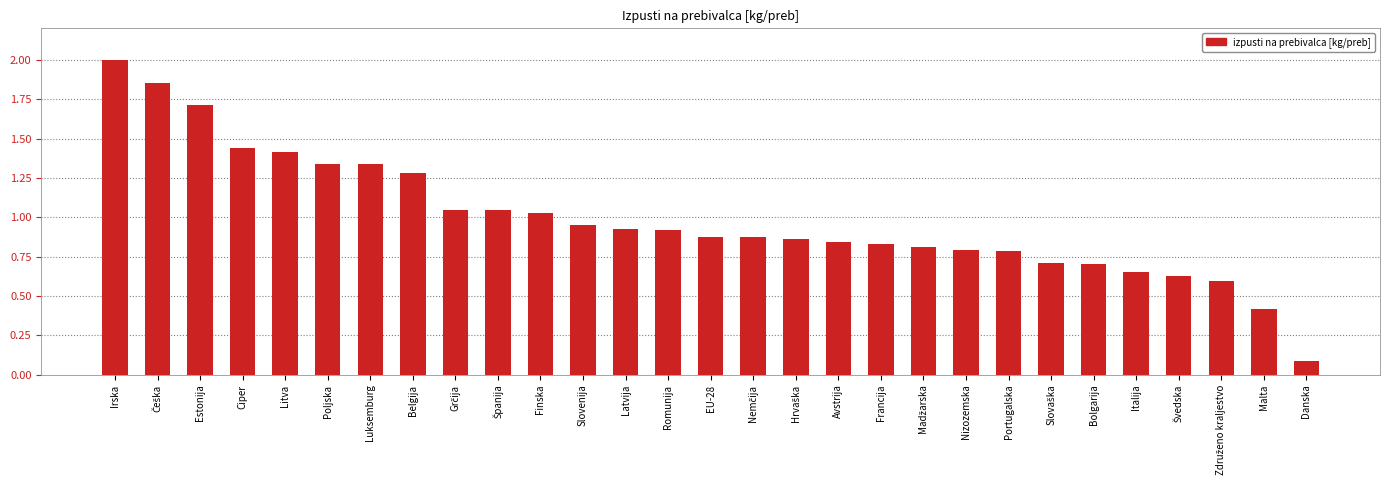

What is the label of the 25th bar from the right?

Litva